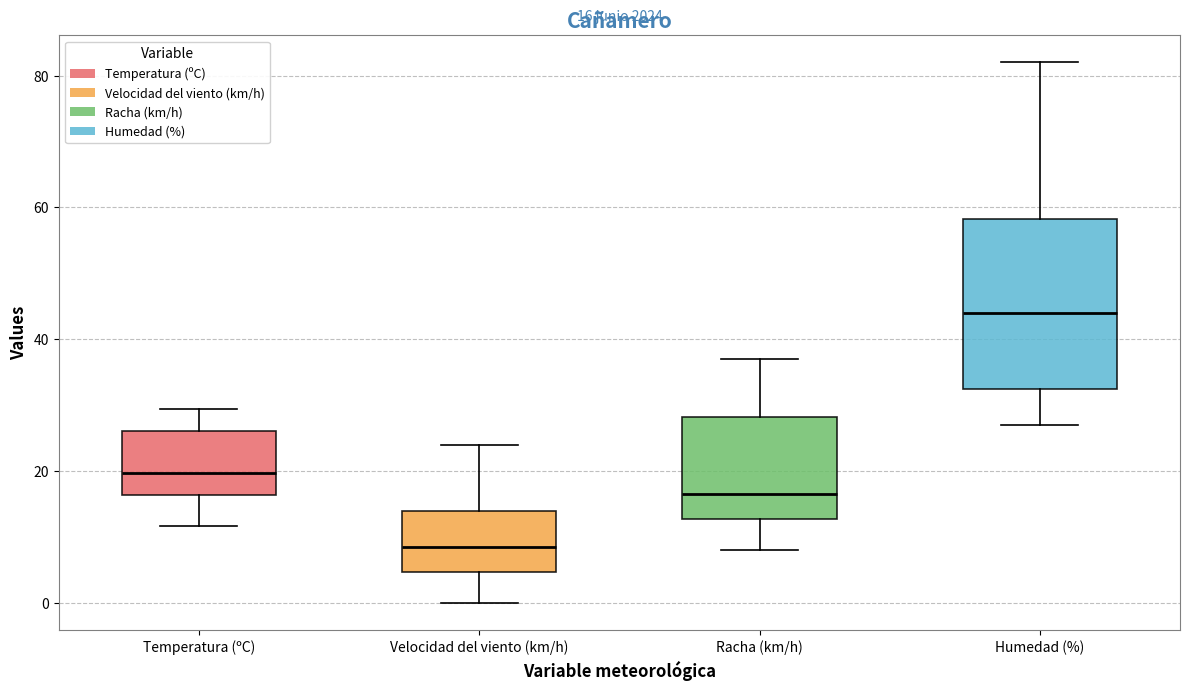

Which box is the tallest, from its lower edge to its upper edge?

Humedad (%)